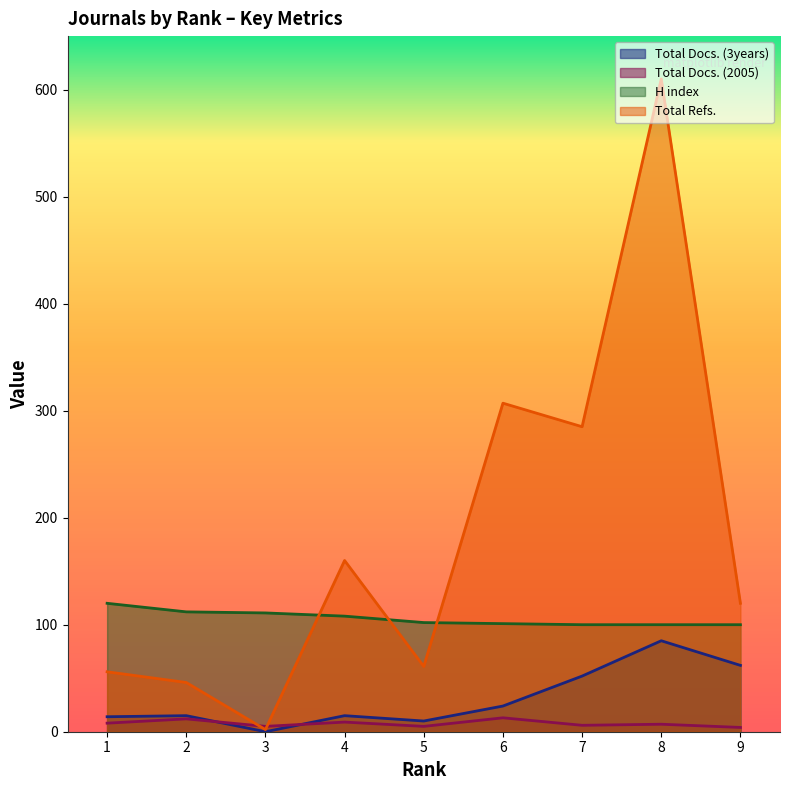

How many lines are shown in the chart?

4